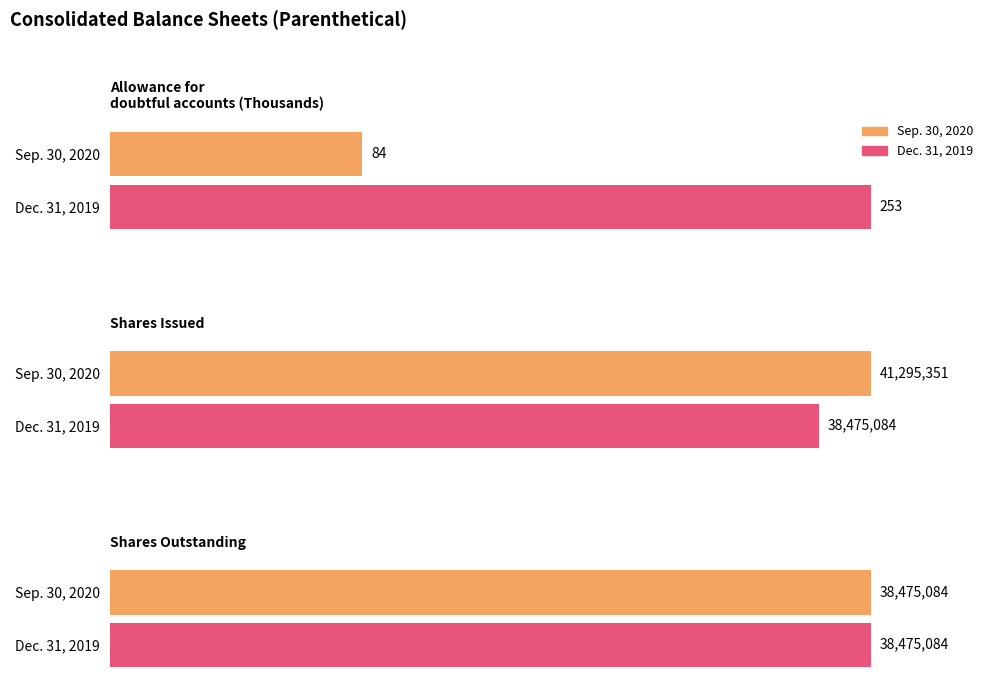

The Sep. 30, 2020 series shows 19504161 at Common stock shares issued. True or false?

False